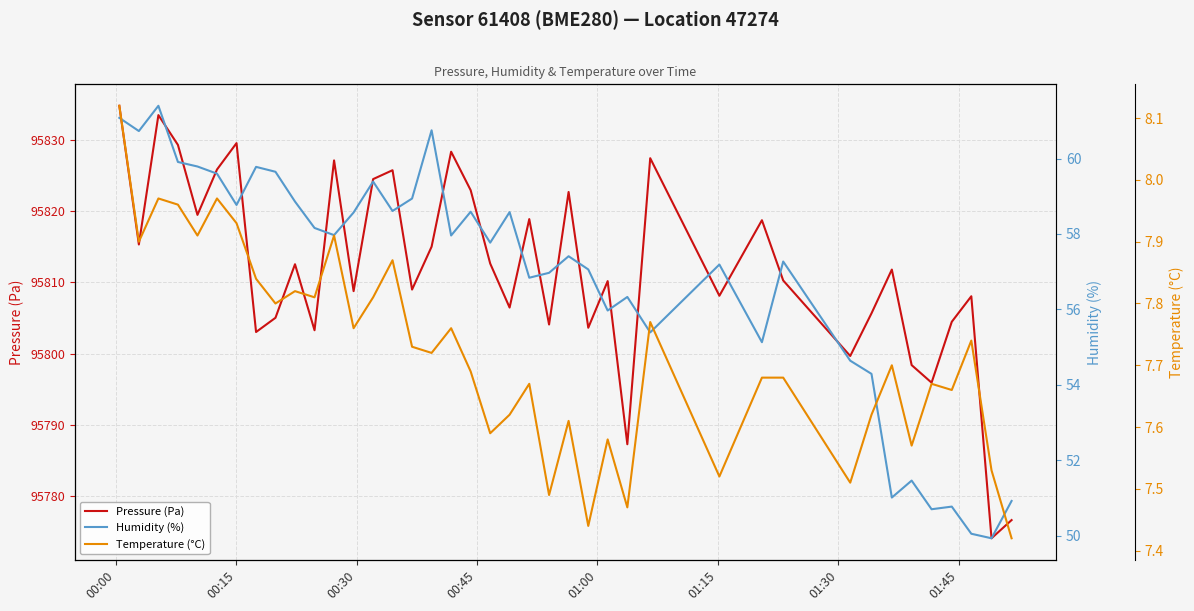

True or false: Temperature (°C) and Humidity (%) intersect in this chart.

False